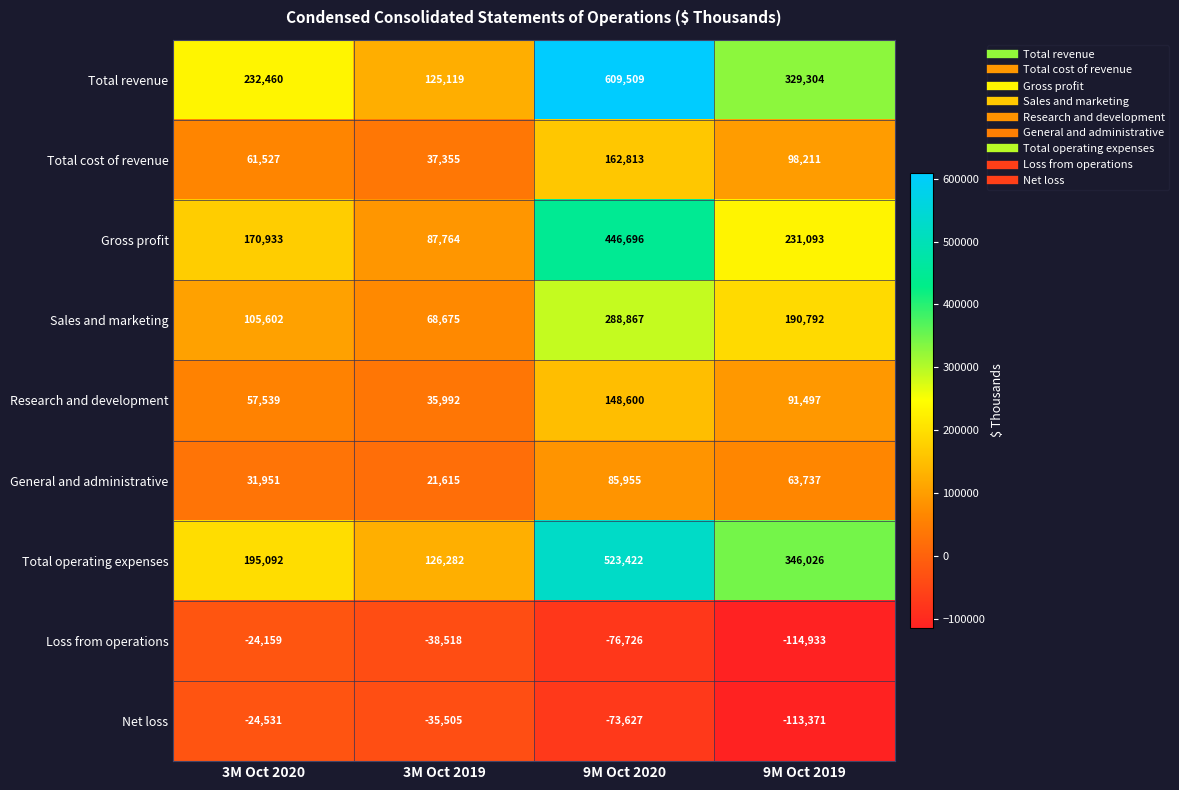

Rank the series at 9M Oct 2019 from highest to lowest value.

Total operating expenses, Total revenue, Gross profit, Sales and marketing, Total cost of revenue, Research and development, General and administrative, Net loss, Loss from operations